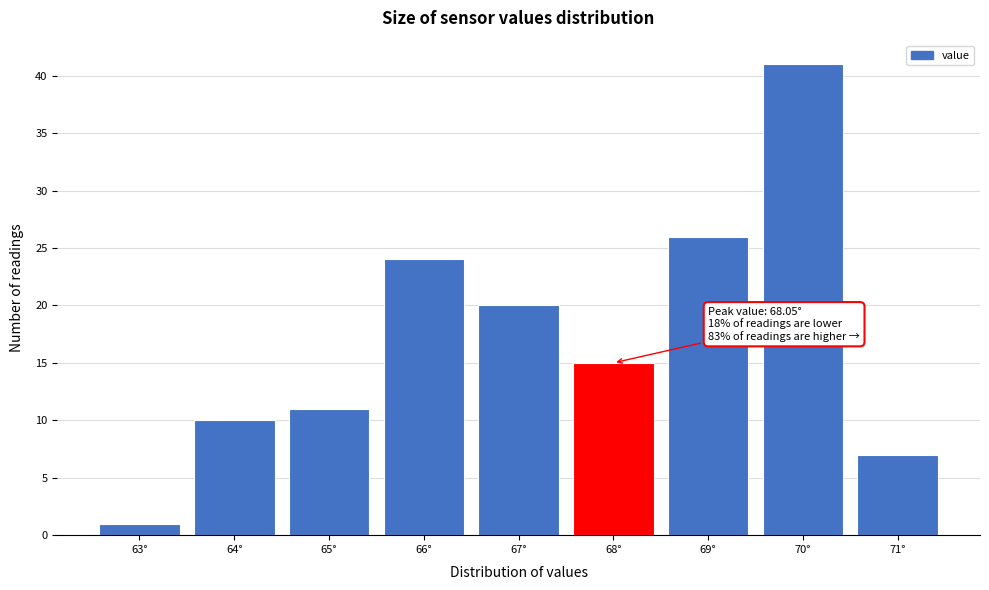

Reading right to left, transcribe all the data shown in this chart.

71°=7	70°=41	69°=26	68°=15	67°=20	66°=24	65°=11	64°=10	63°=1